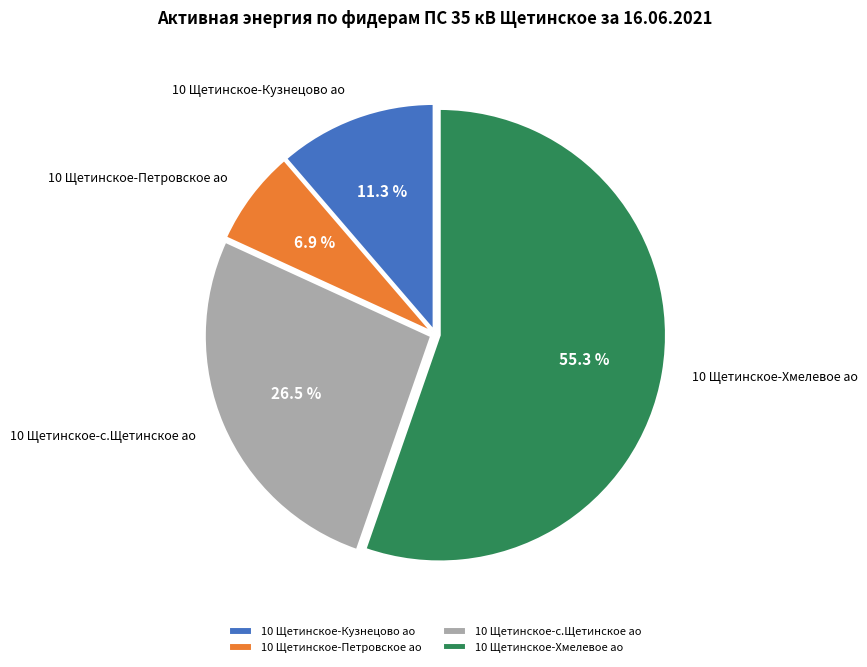

To the nearest percent, what portion does 10 Щетинское-Кузнецово ао represent?

11%